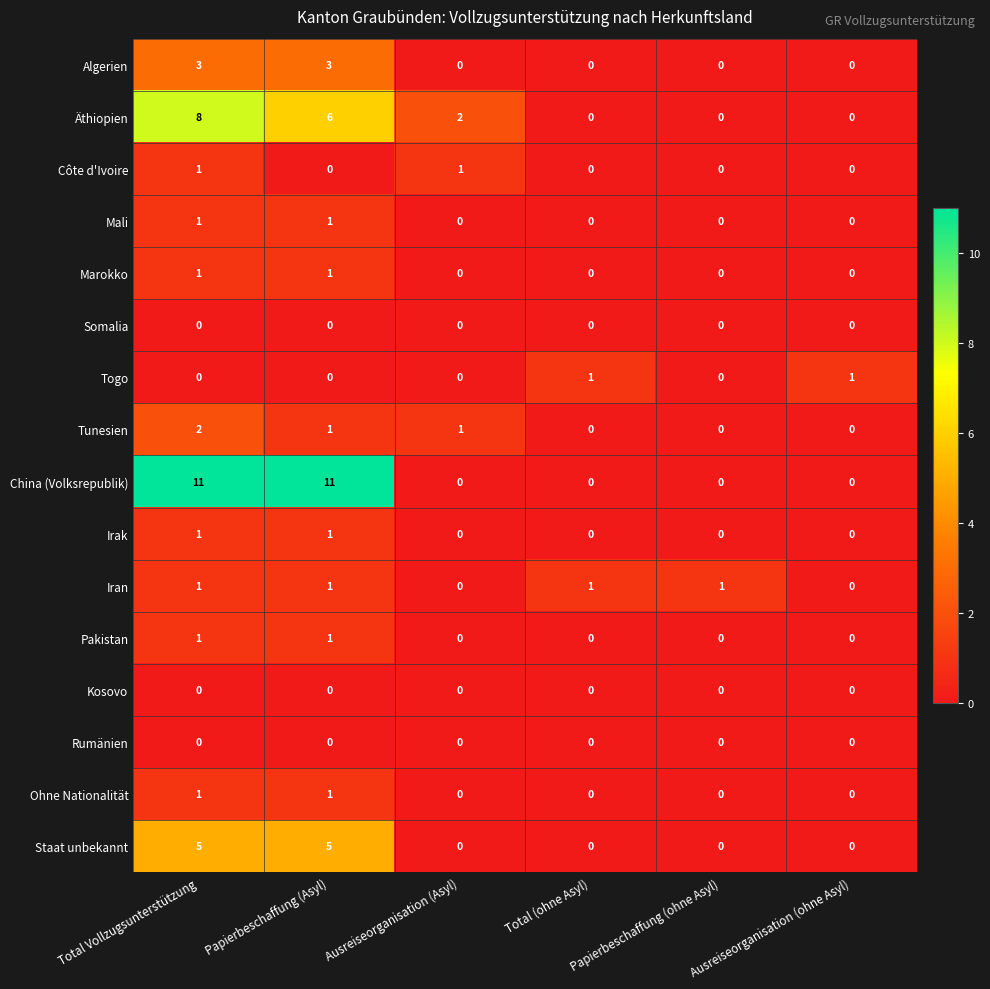

What is the total value across all series at Ausreiseorganisation (ohne Asyl)?

1